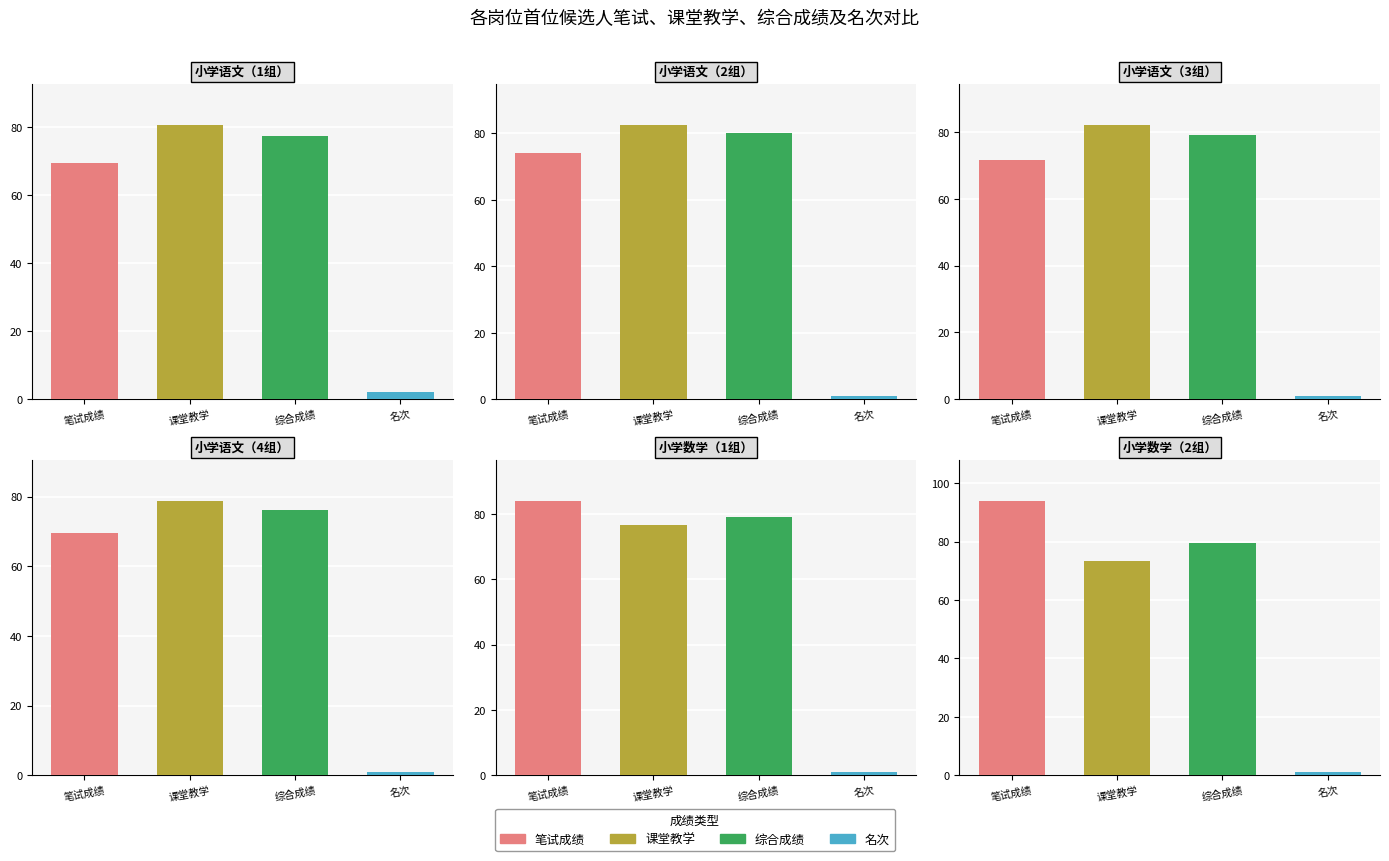

How many bars are there in each group?

4